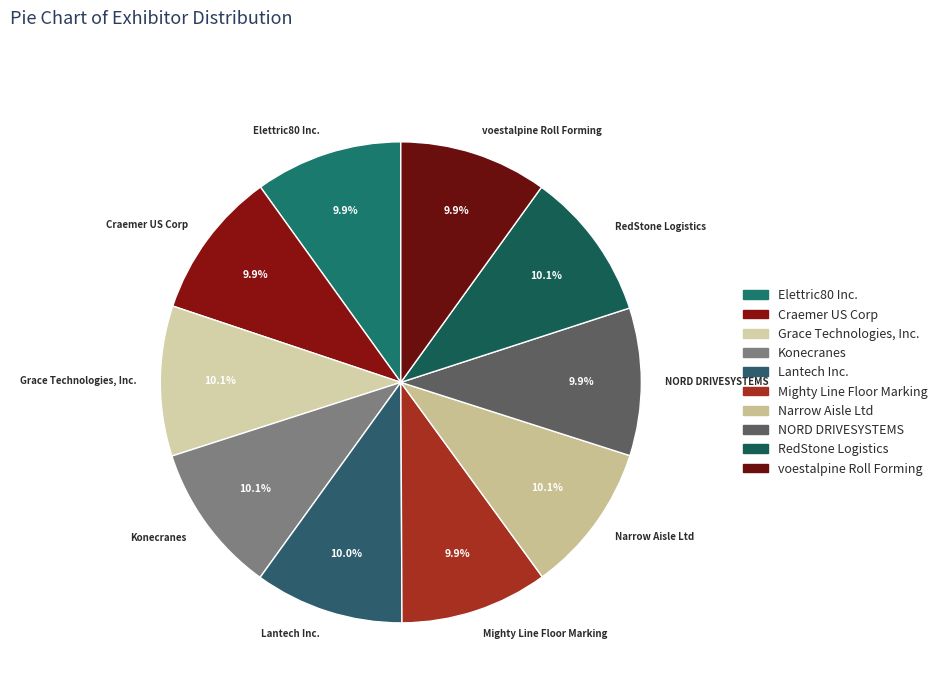

Does Mighty Line Floor Marking account for over 50% of the chart?

No